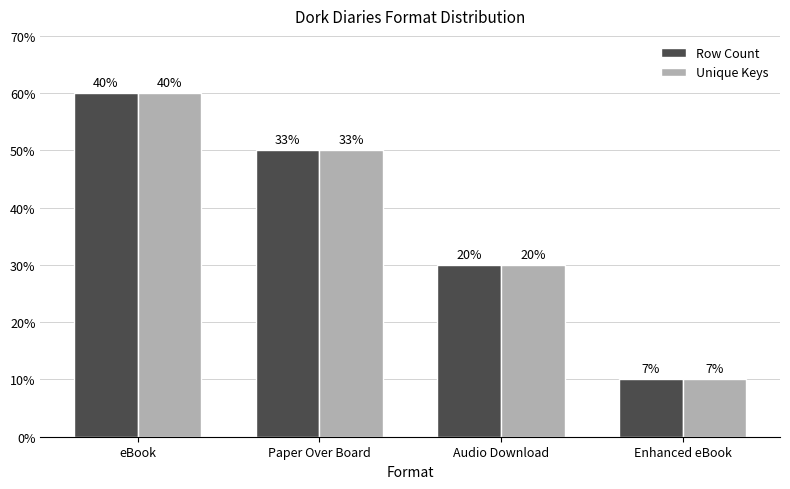

Reading right to left, transcribe all the data shown in this chart.

Row Count: Enhanced eBook=1	Audio Download=3	Paper Over Board=5	eBook=6
Unique Keys: Enhanced eBook=1	Audio Download=3	Paper Over Board=5	eBook=6